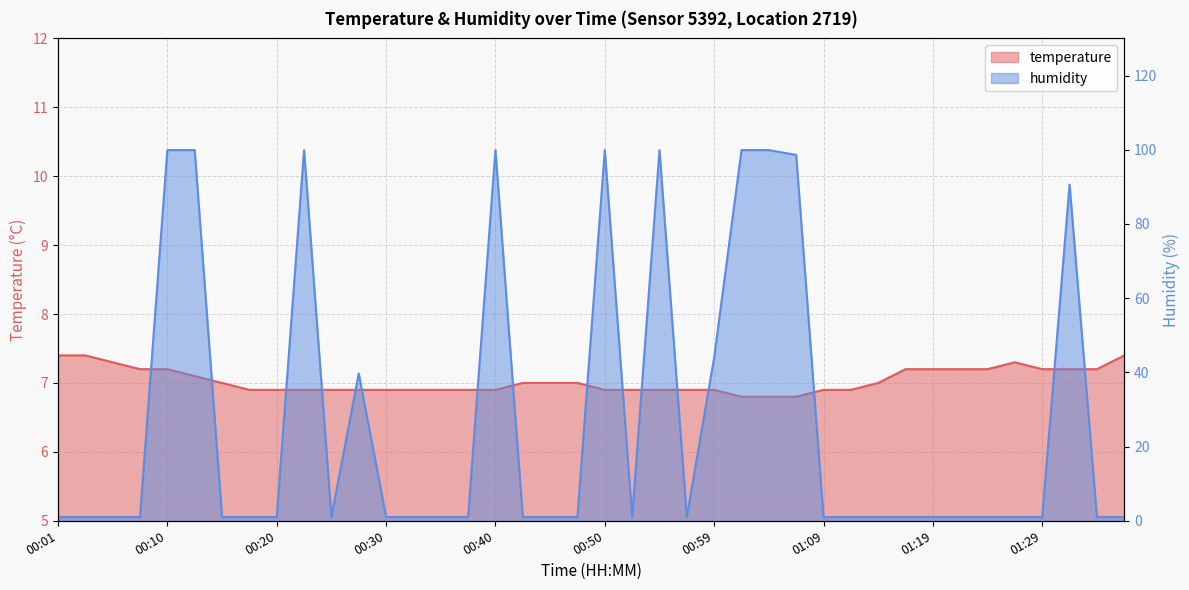

Rank the categories by temperature value from lowest to highest.

01:02, 01:04, 01:07, 00:18, 00:20, 00:23, 00:25, 00:27, 00:30, 00:32, 00:35, 00:37, 00:40, 00:50, 00:52, 00:54, 00:57, 00:59, 01:09, 01:12, 00:15, 00:42, 00:45, 00:47, 01:14, 00:13, 00:08, 00:10, 01:16, 01:19, 01:21, 01:24, 01:29, 01:31, 01:34, 00:05, 01:26, 00:01, 00:03, 01:36